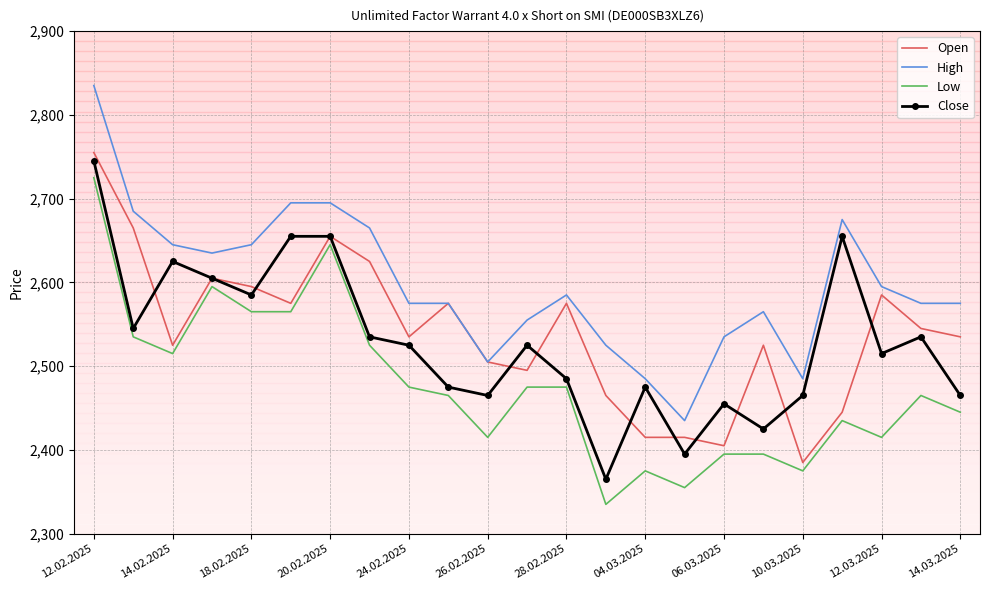

Which series has the largest total across all categories?

High